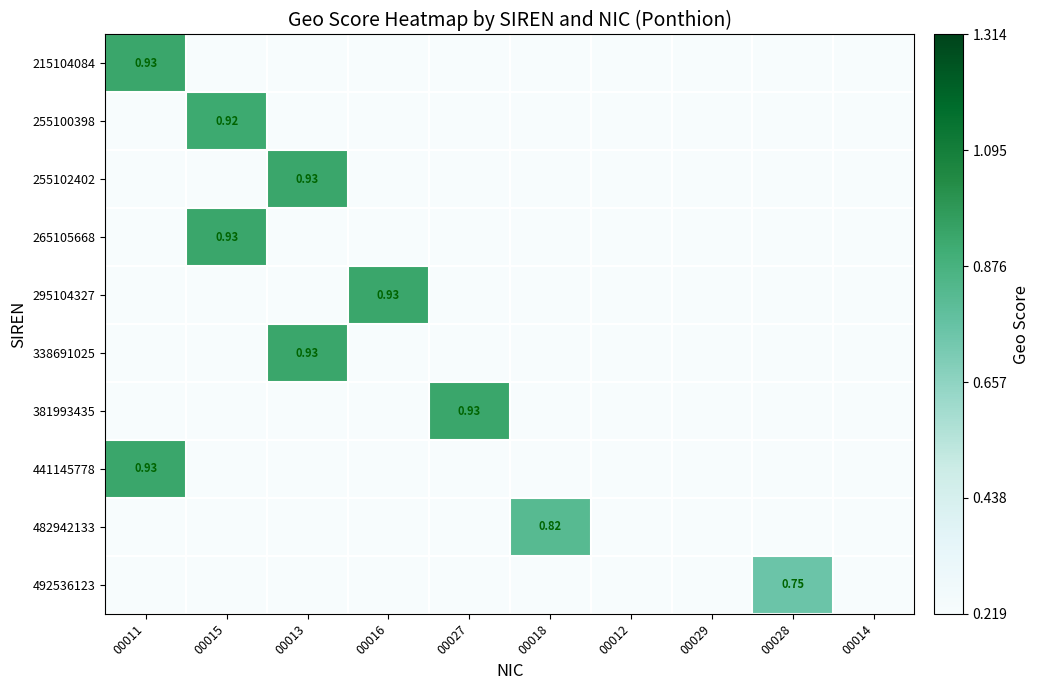

Is the value of 255102402 at 00013 greater than the value of 482942133 at 00018?

Yes